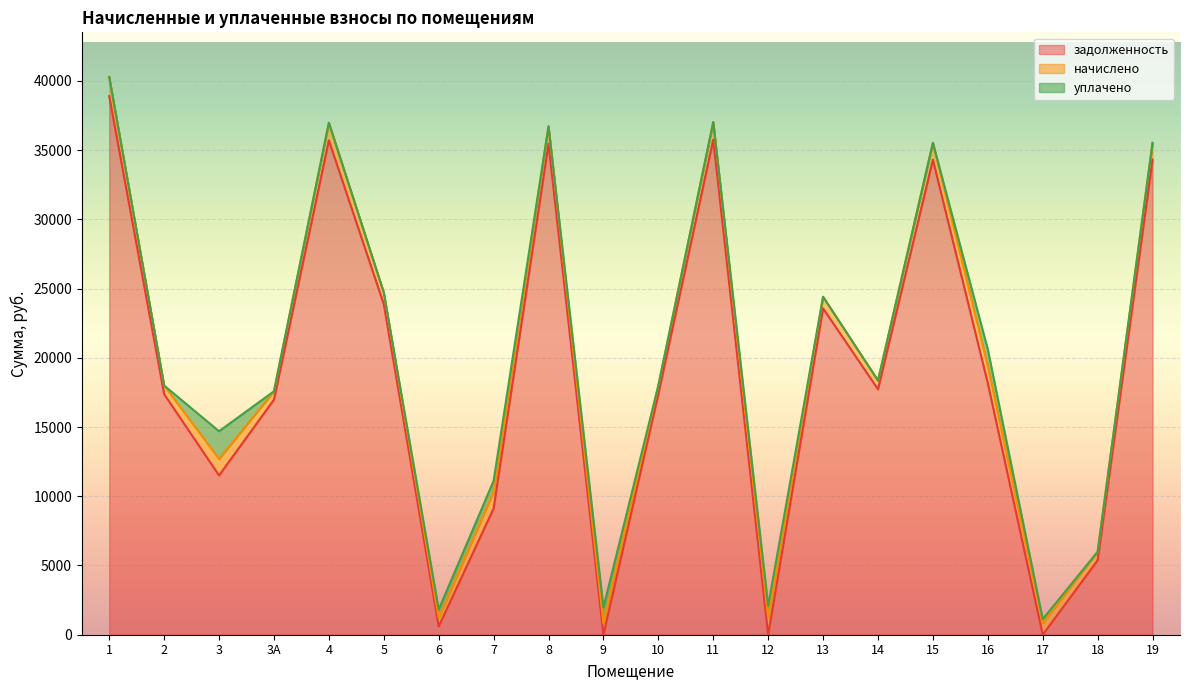

Reading right to left, what are all the values shown in this chart?

задолженность: 34303.4	5376.2	0.0	18159.6	34303.4	17725.9	23568.0	0.0	35751.2	17376.2	0.0	35451.7	9115.0	598.1	23867.4	35701.4	16976.9	11504.4	17376.2	38897.2
начислено: 1220.1	618.1	838.3	1243.2	1220.1	630.5	838.3	1261.0	1271.6	618.1	838.3	1261.0	1214.8	623.4	848.9	1269.8	603.8	1191.7	618.1	1383.5
уплачено: 0.0	0.0	286.0	1200.0	0.0	0.0	0.0	823.0	0.0	0.0	1128.5	0.0	778.0	598.1	0.0	0.0	0.0	2000.0	0.0	0.0